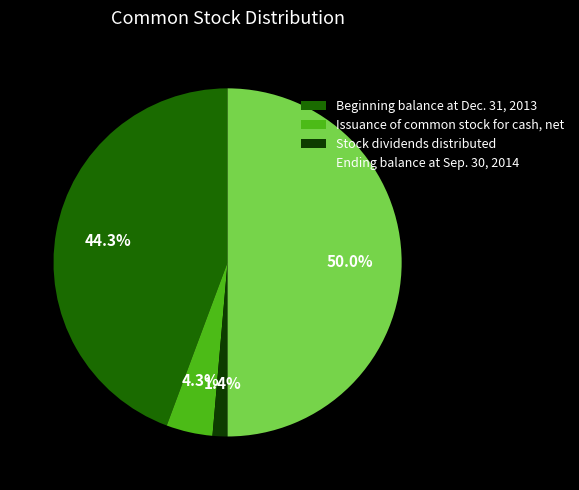

To the nearest percent, what percentage of the pie is Stock dividends distributed?

1%